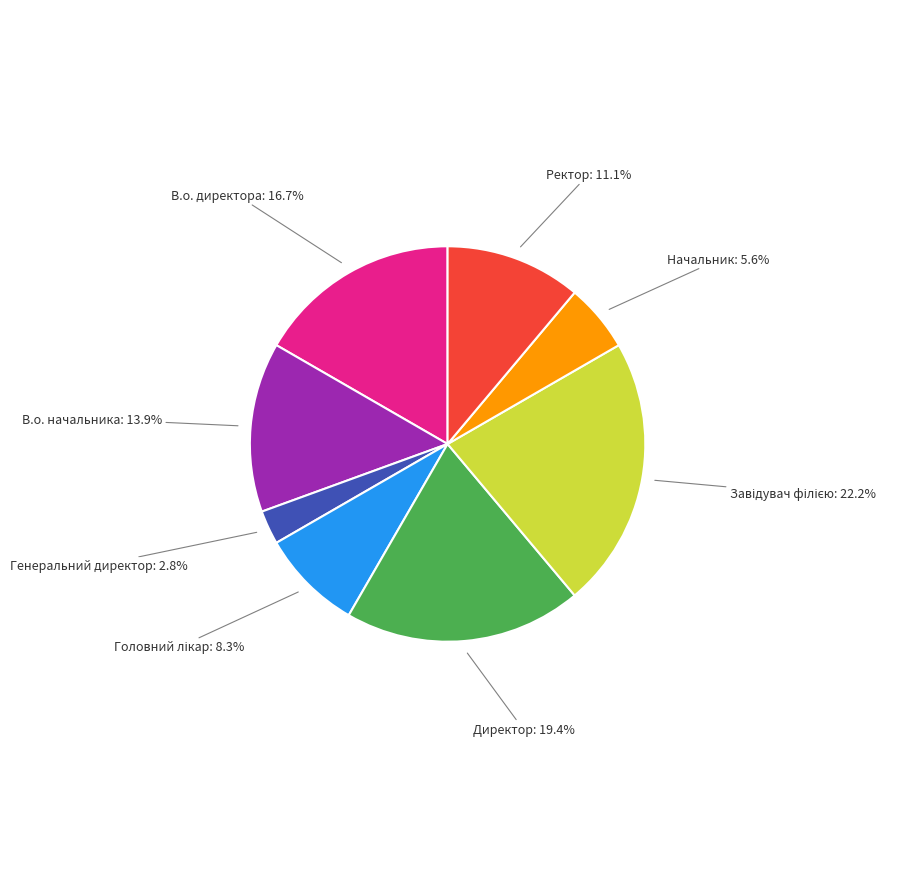

Which category has the smallest portion of the pie?

Генеральний директор